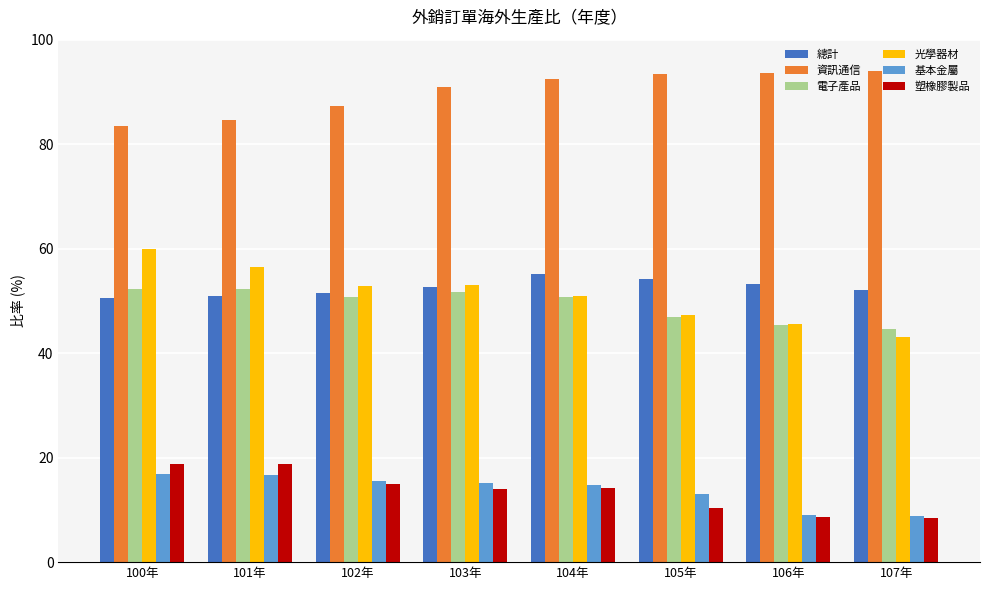

What is the minimum value shown in the chart?

8.4